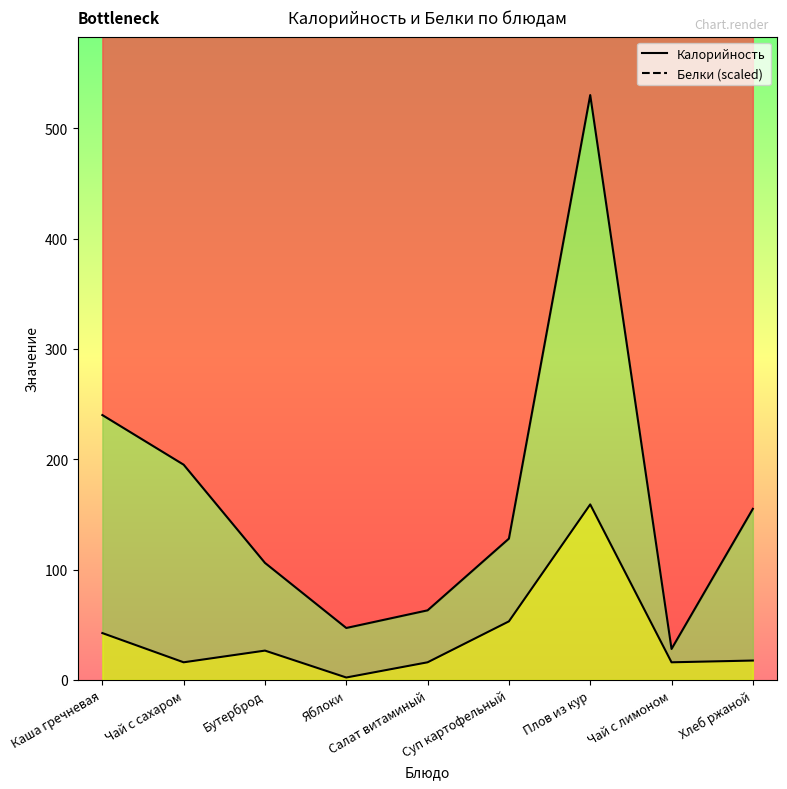

Which label corresponds to the largest value in the chart?

Плов из кур